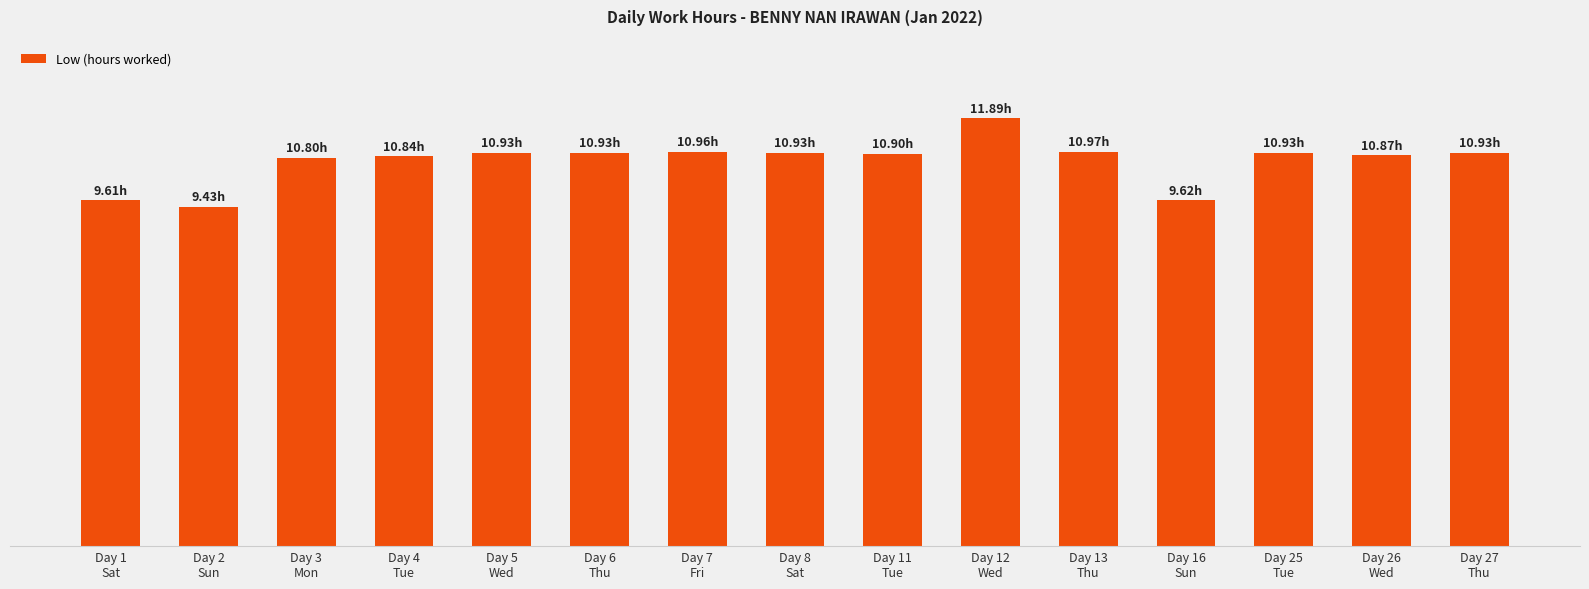

Are the bars horizontal?

No